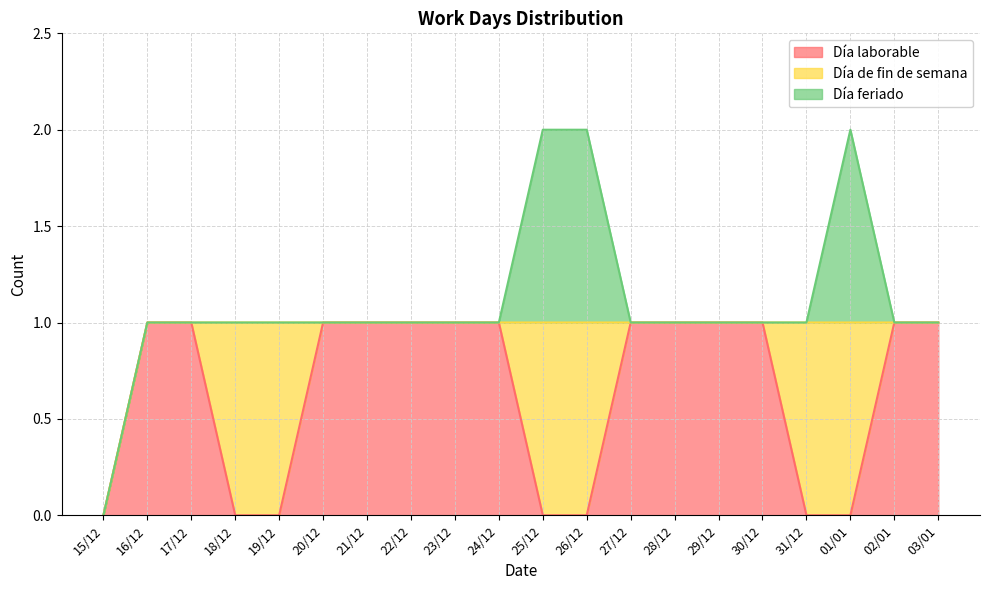

What is the sum of all Día feriado values?

3